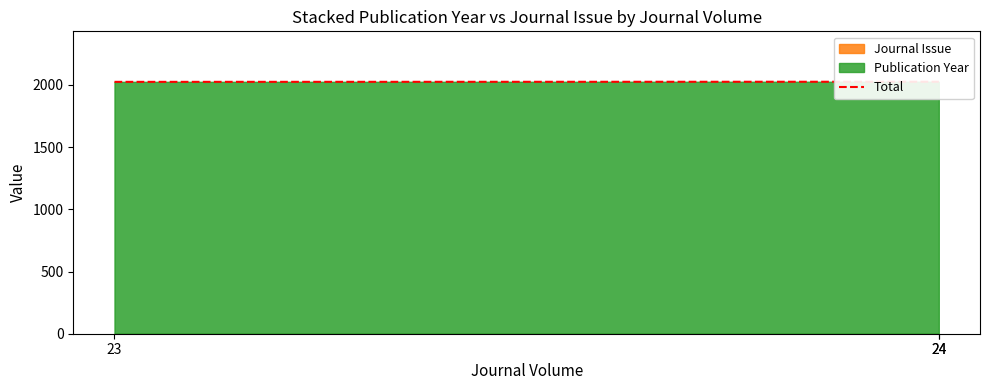

What is the minimum value shown in the chart?

2024